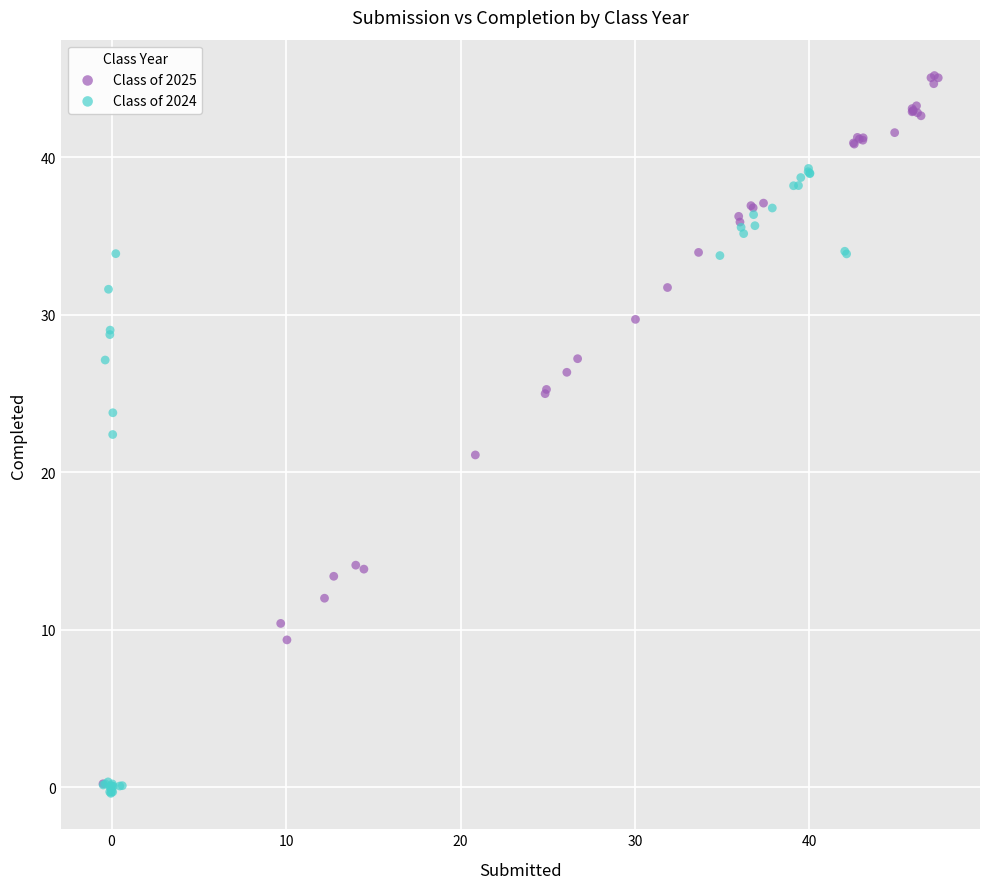

Which series reaches the minimum Y coordinate?

Class of 2024